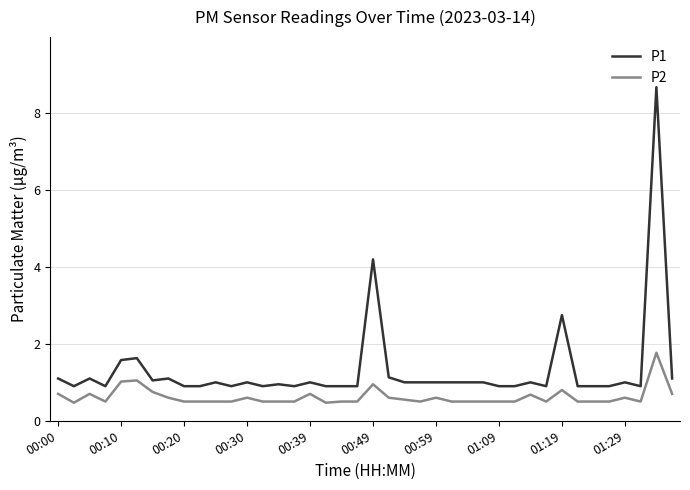

List the series in order of their peak value, lowest first.

P2, P1